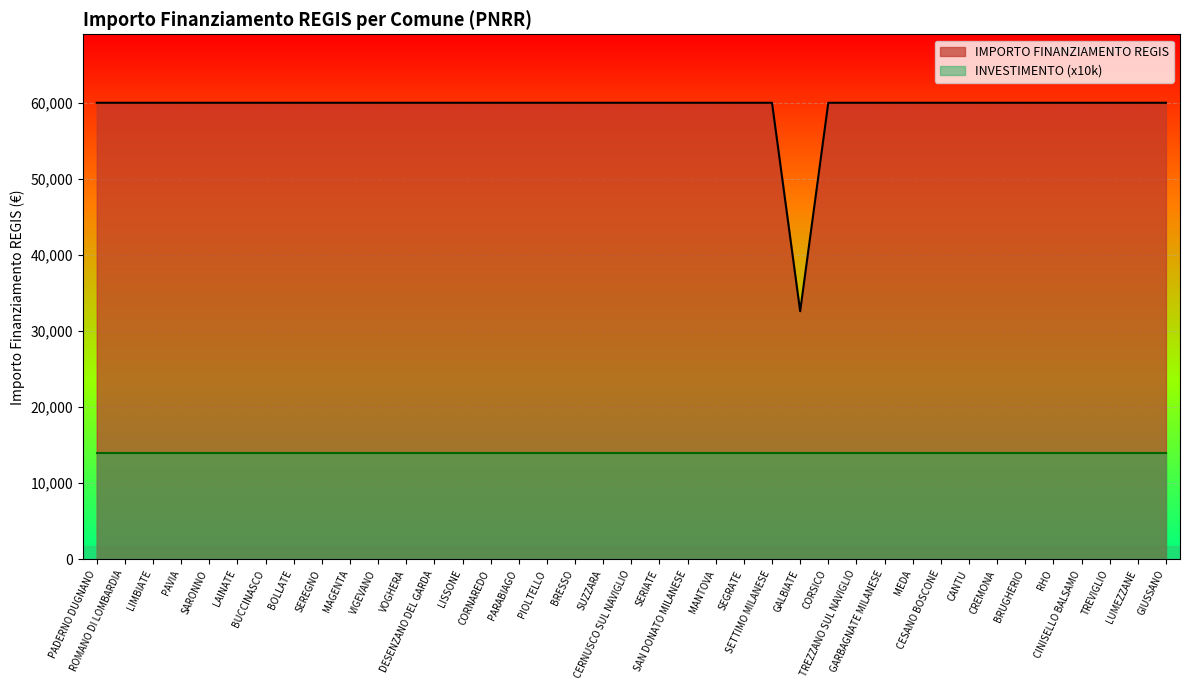

Reading left to right, list all the values displayed in this chart.

PADERNO DUGNANO=59966	ROMANO DI LOMBARDIA=59966	LIMBIATE=59966	PAVIA=59966	SARONNO=59966	LAINATE=59966	BUCCINASCO=59966	BOLLATE=59966	SEREGNO=59966	MAGENTA=59966	VIGEVANO=59966	VOGHERA=59966	DESENZANO DEL GARDA=59966	LISSONE=59966	CORNAREDO=59966	PARABIAGO=59966	PIOLTELLO=59966	BRESSO=59966	SUZZARA=59966	CERNUSCO SUL NAVIGLIO=59966	SERIATE=59966	SAN DONATO MILANESE=59966	MANTOVA=59966	SEGRATE=59966	SETTIMO MILANESE=59966	GALBIATE=32589	CORSICO=59966	TREZZANO SUL NAVIGLIO=59966	GARBAGNATE MILANESE=59966	MEDA=59966	CESANO BOSCONE=59966	CANTU=59966	CREMONA=59966	BRUGHERIO=59966	RHO=59966	CINISELLO BALSAMO=59966	TREVIGLIO=59966	LUMEZZANE=59966	GIUSSANO=59966